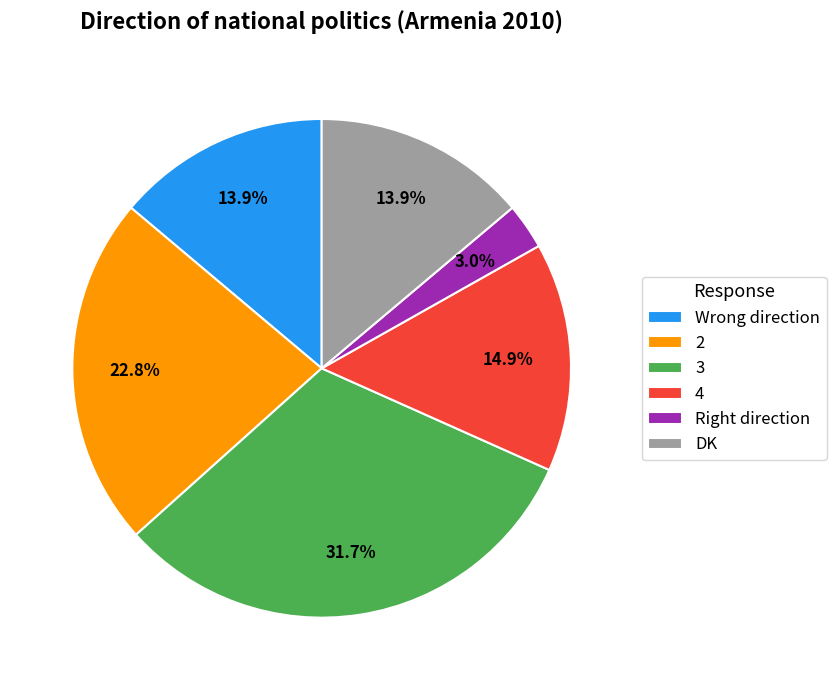

How many slices are in this pie chart?

6